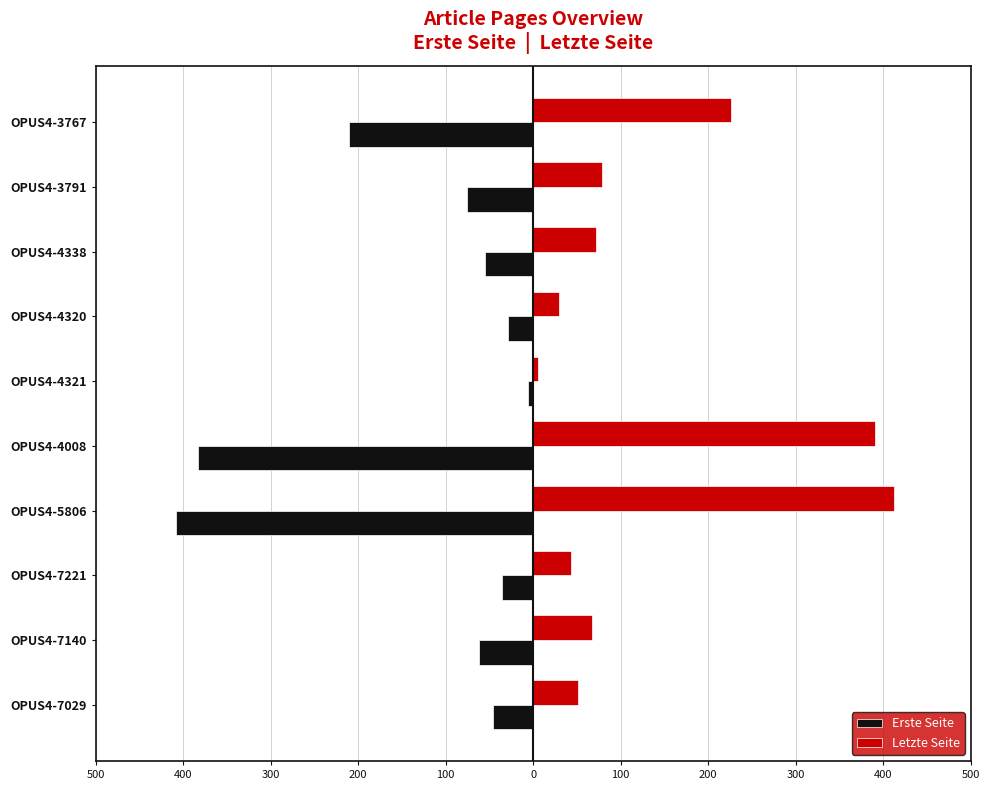

What are all the series names shown in the legend?

Erste Seite, Letzte Seite